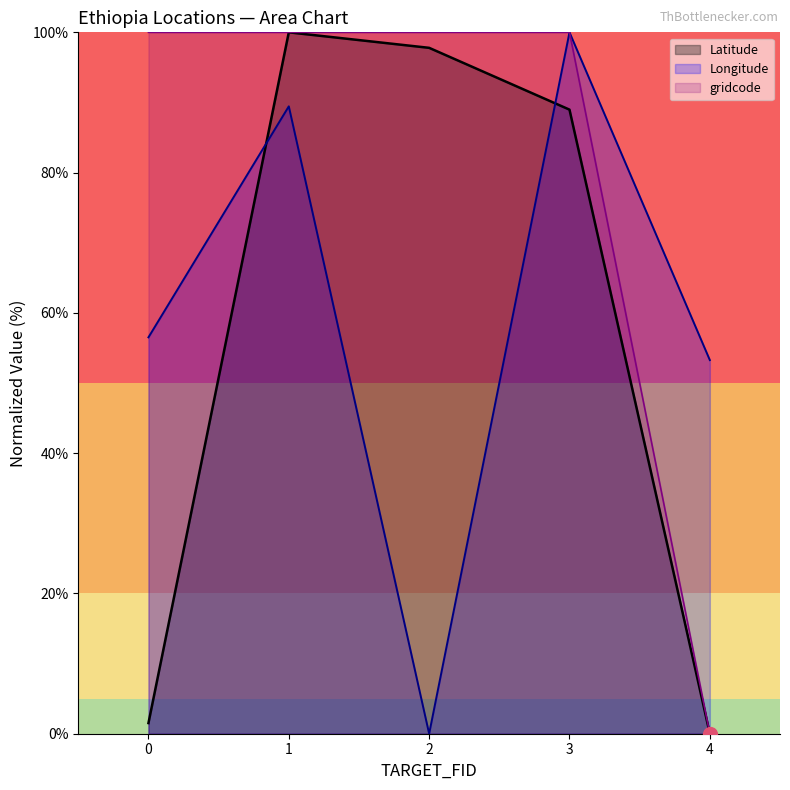

What is the average value of the Latitude series?

57.7